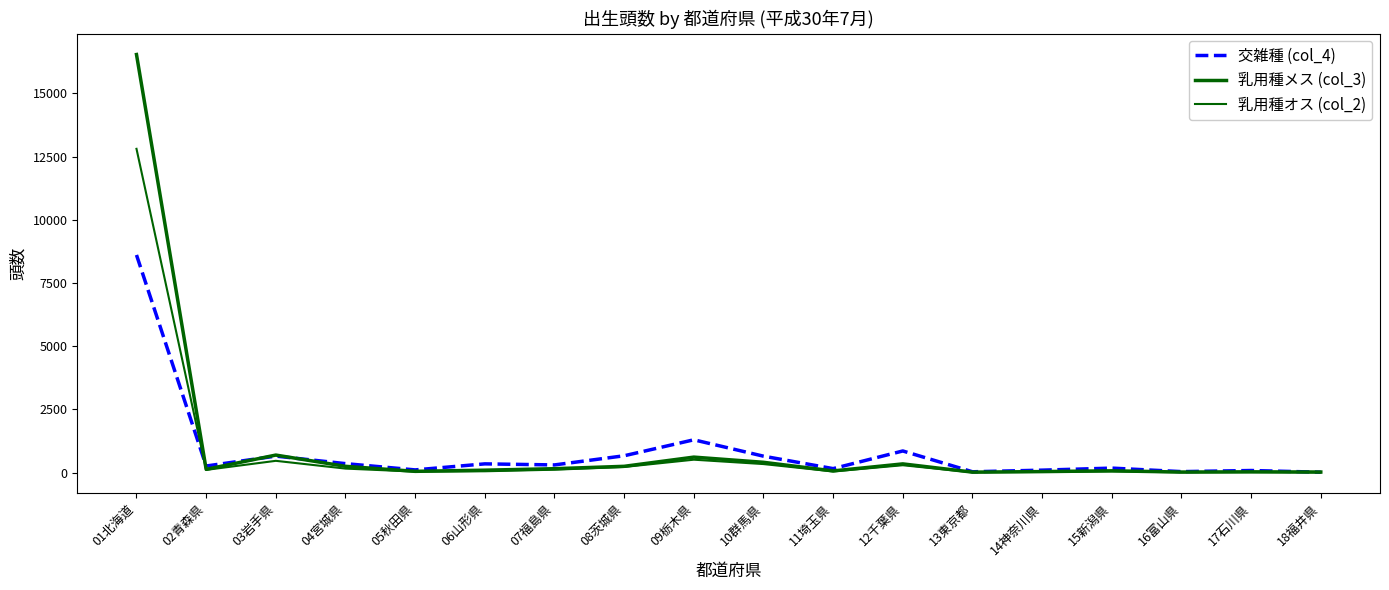

Count the number of data series in this chart.

3